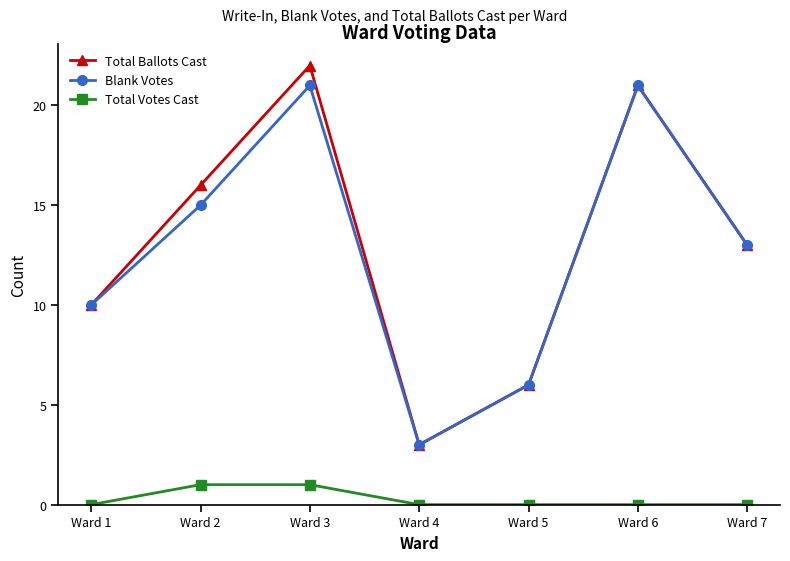

Where does the Total Ballots Cast series first go above 13?

Ward 2